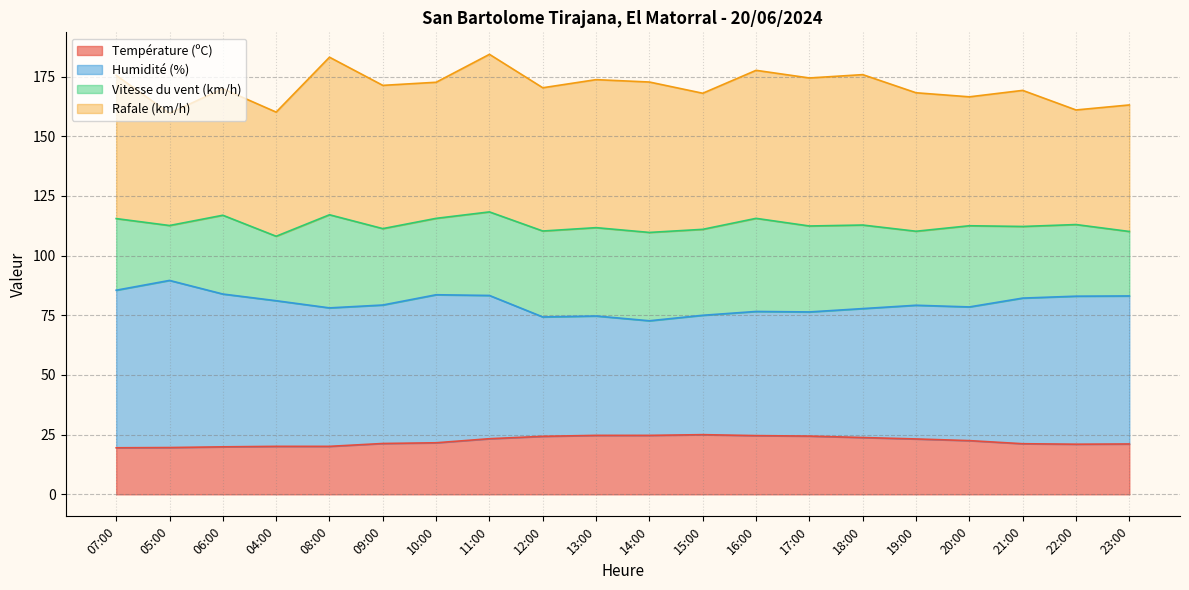

How many lines are shown in the chart?

4